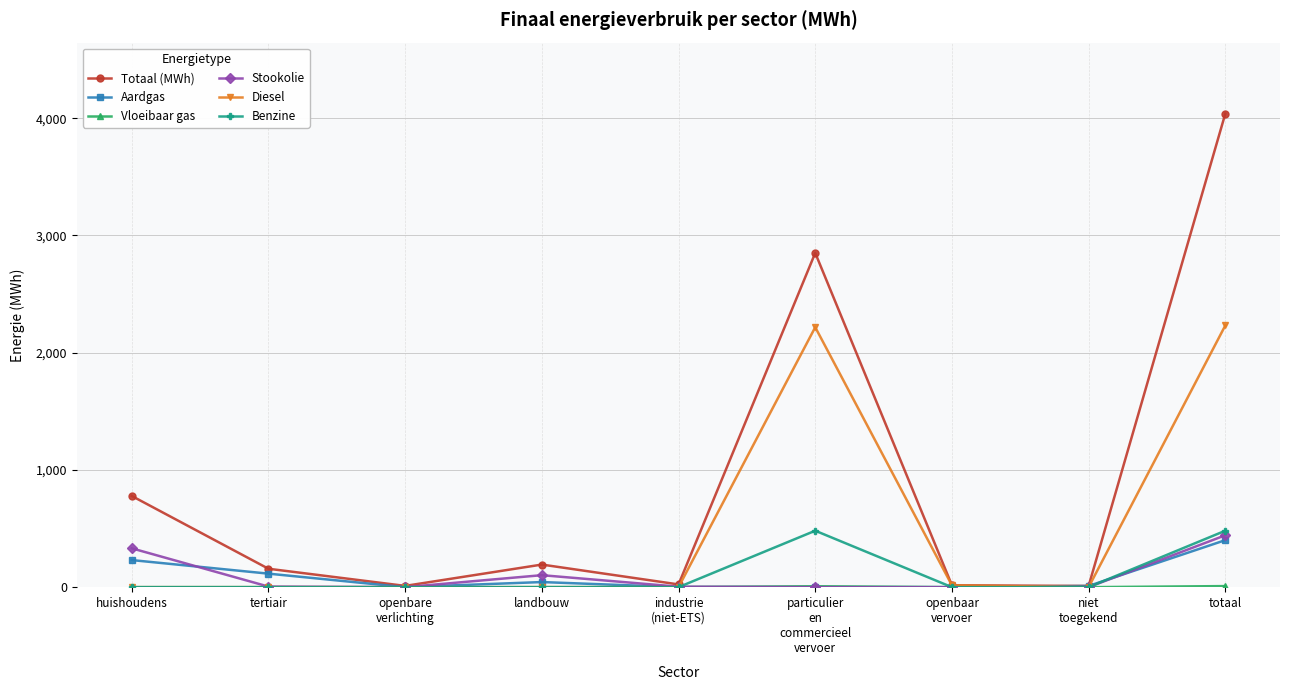

Is the value of Aardgas at totaal greater than the value of Diesel at huishoudens?

Yes